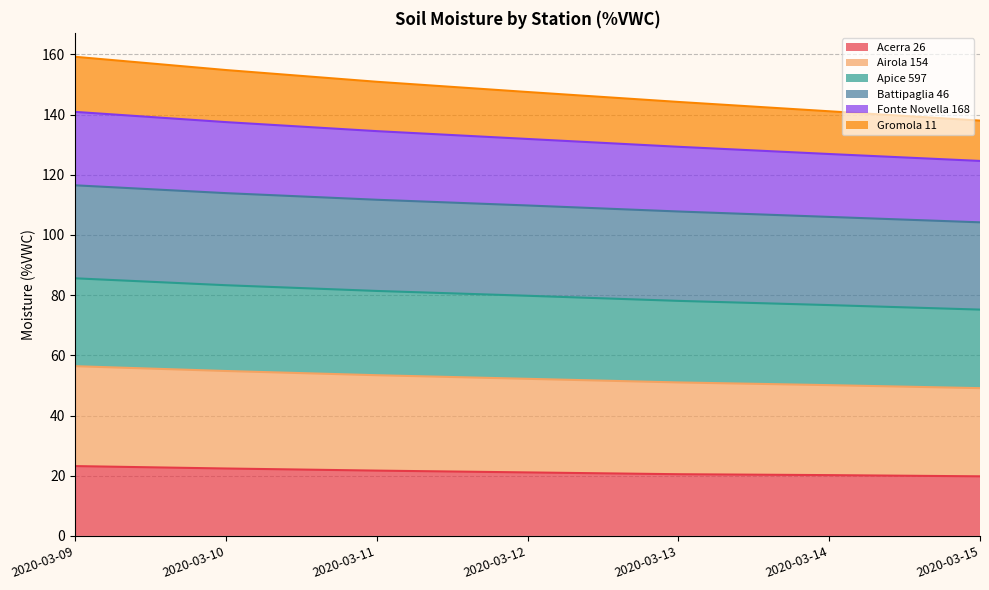

At which category is the sum across all series the highest?

2020-03-09